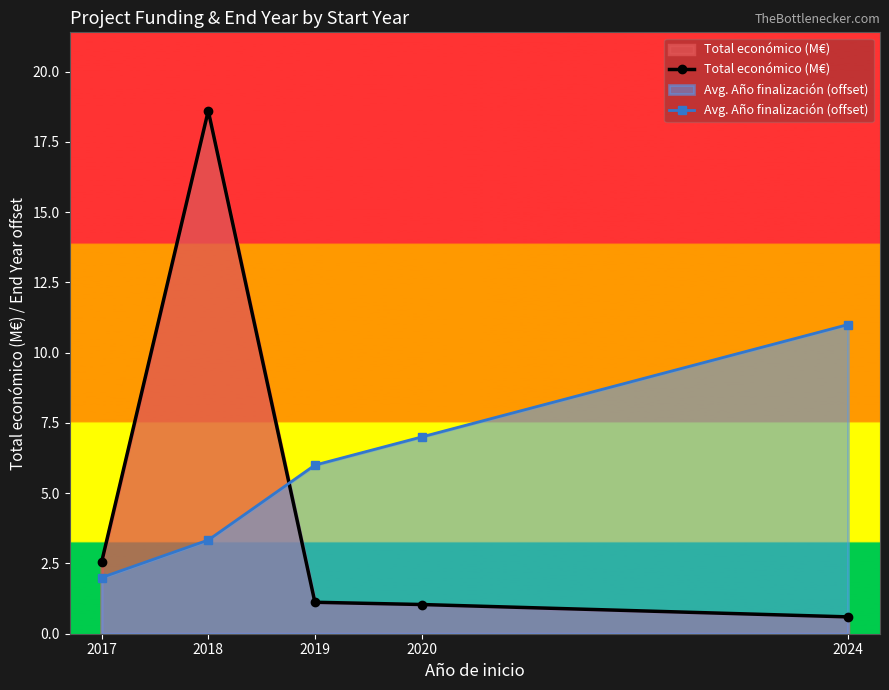

What is the sum of the Total económico (M€) values at 2019 and 2024?

1.7